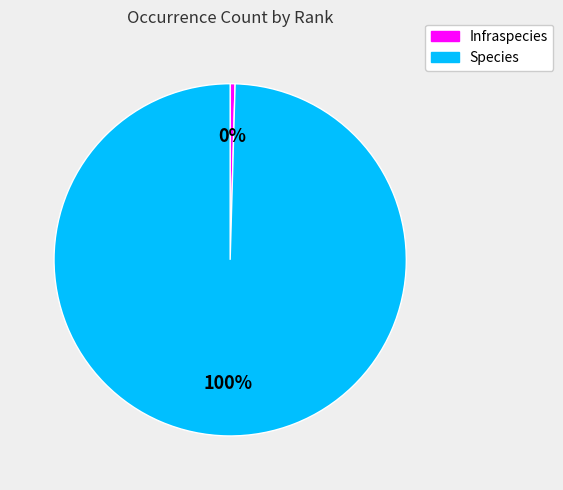

Is there a majority slice in this chart?

Yes